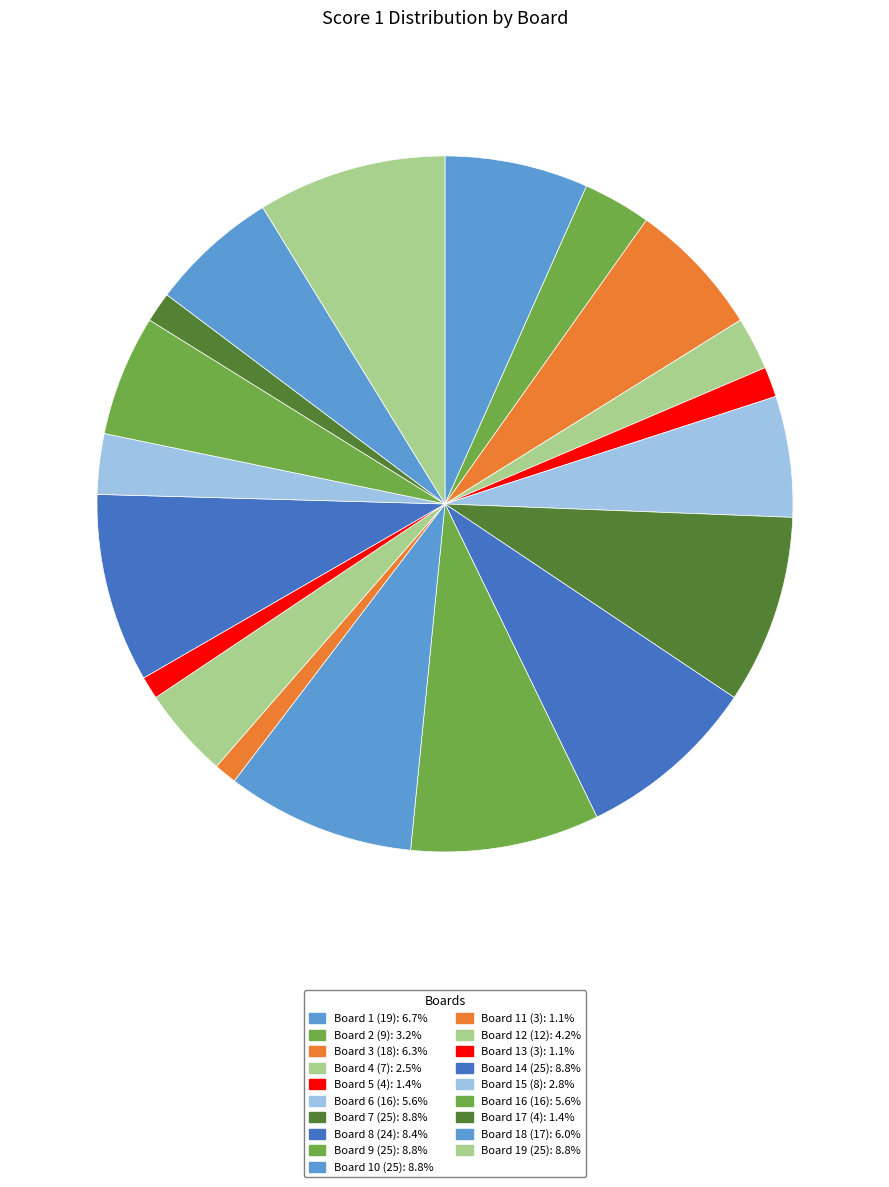

How many segments does this pie chart have?

19